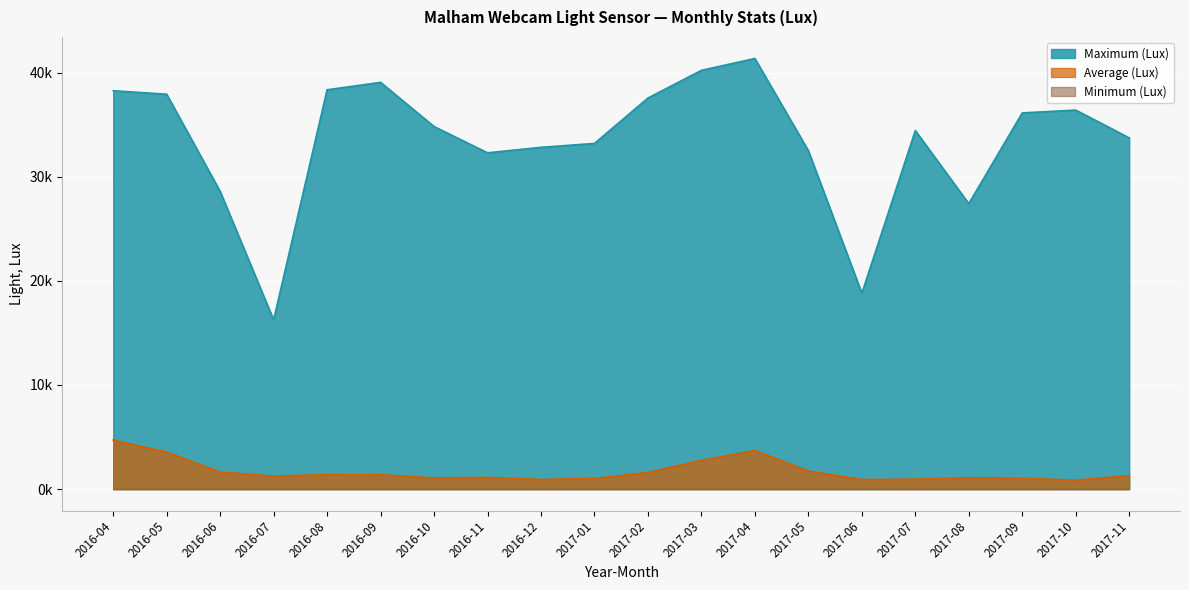

Between 2017-04 and 2017-11, which series saw the biggest shift?

Maximum (Lux)